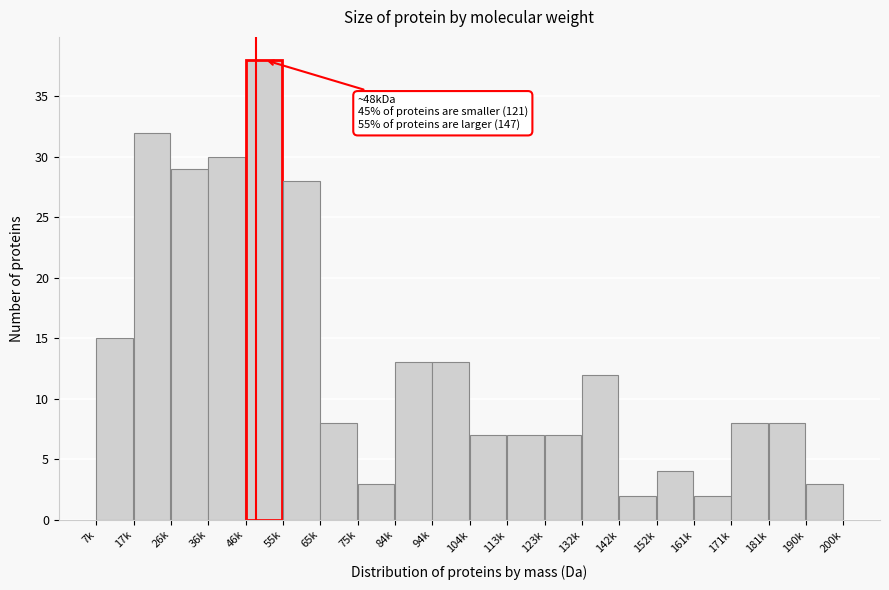

Reading right to left, transcribe all the data shown in this chart.

190k=3	181k=8	171k=8	161k=2	152k=4	142k=2	132k=12	123k=7	113k=7	104k=7	94k=13	84k=13	75k=3	65k=8	55k=28	46k=38	36k=30	26k=29	17k=32	7k=15